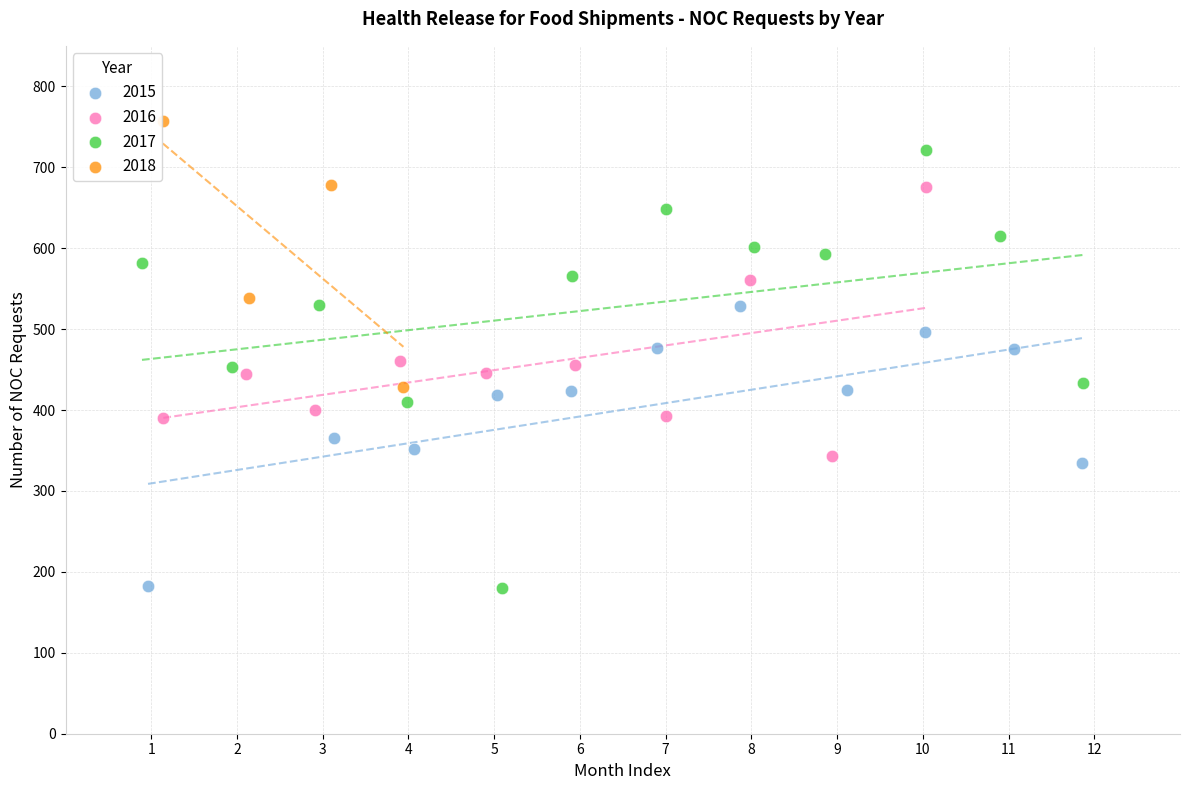

Which series contains the highest Y value?

2018